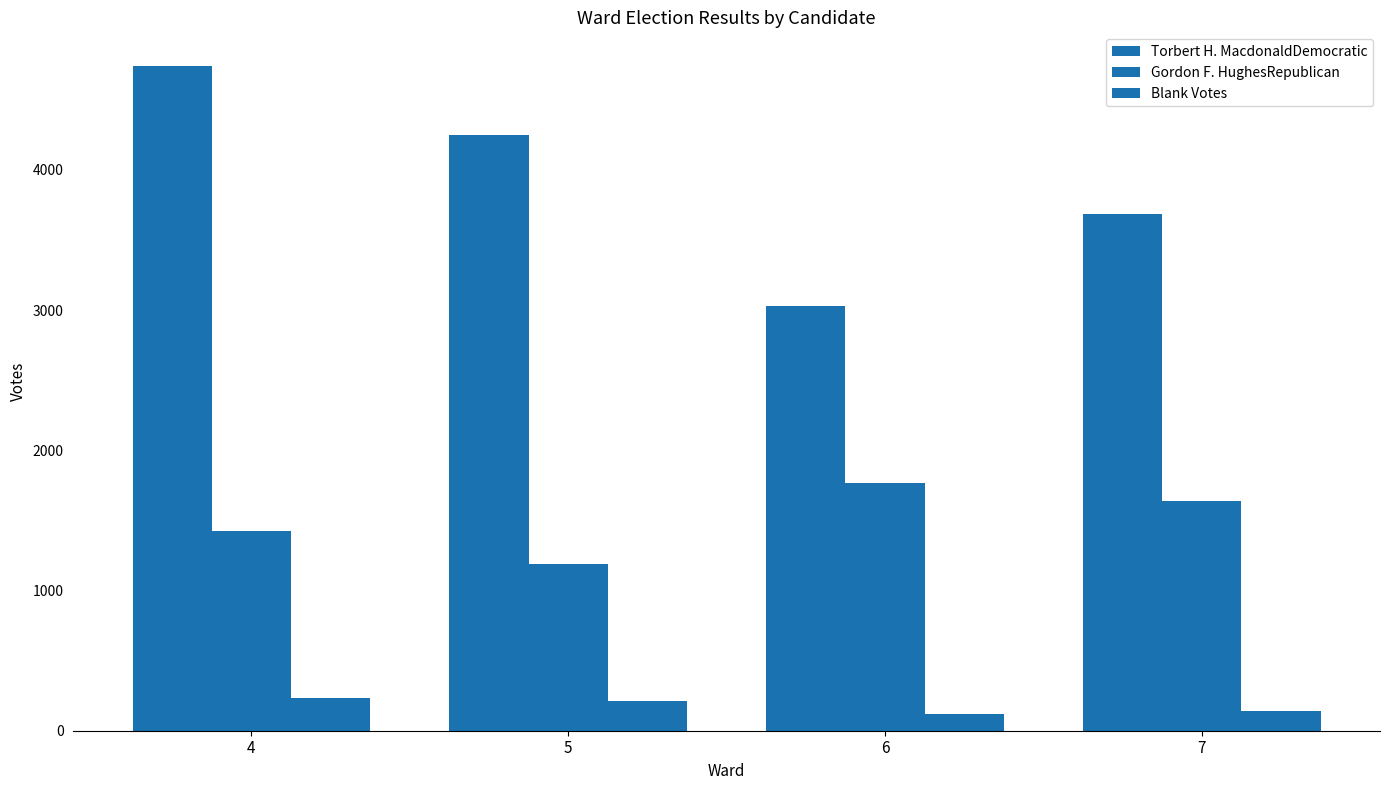

What is the sum of all Gordon F. HughesRepublican values?

6018